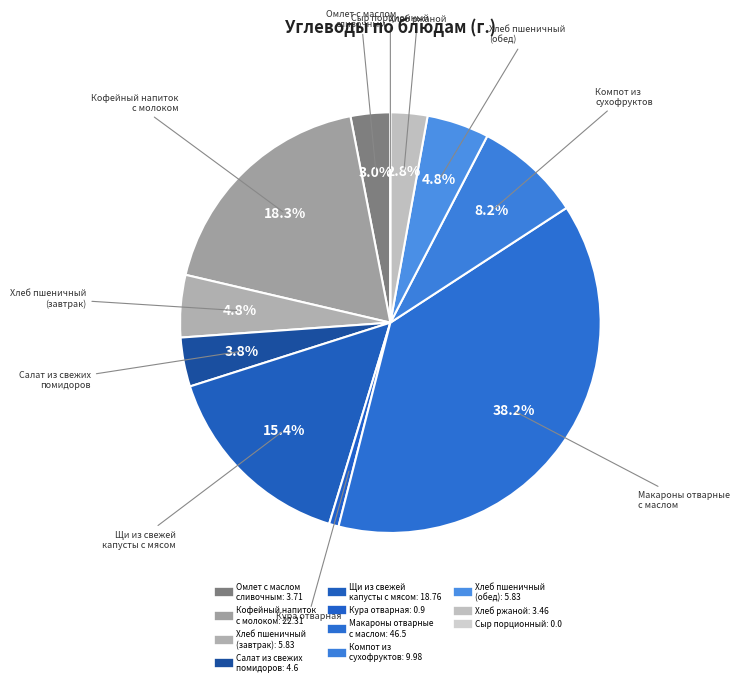

Is it true that Кура отварная is 11% of the pie?

False